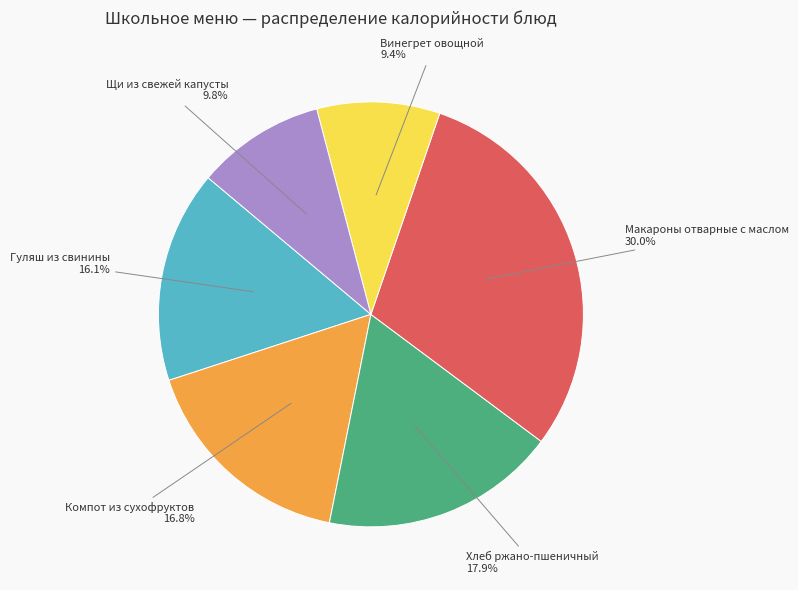

To the nearest percent, what is the combined percentage of Винегрет овощной and Хлеб ржано-пшеничный?

27%